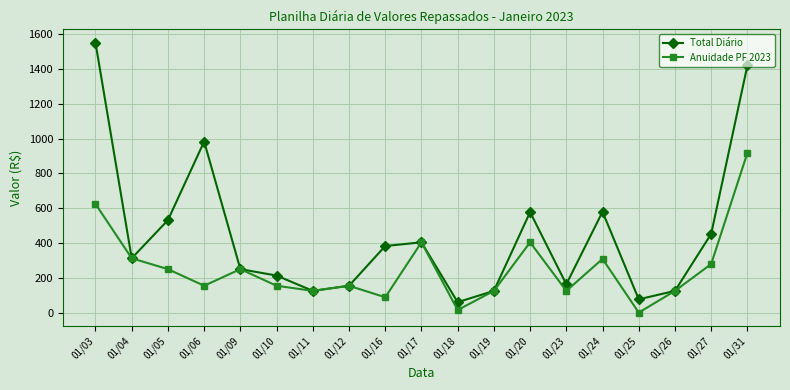

What is the value of the Total Diário point at the 12th from the left?

125.0